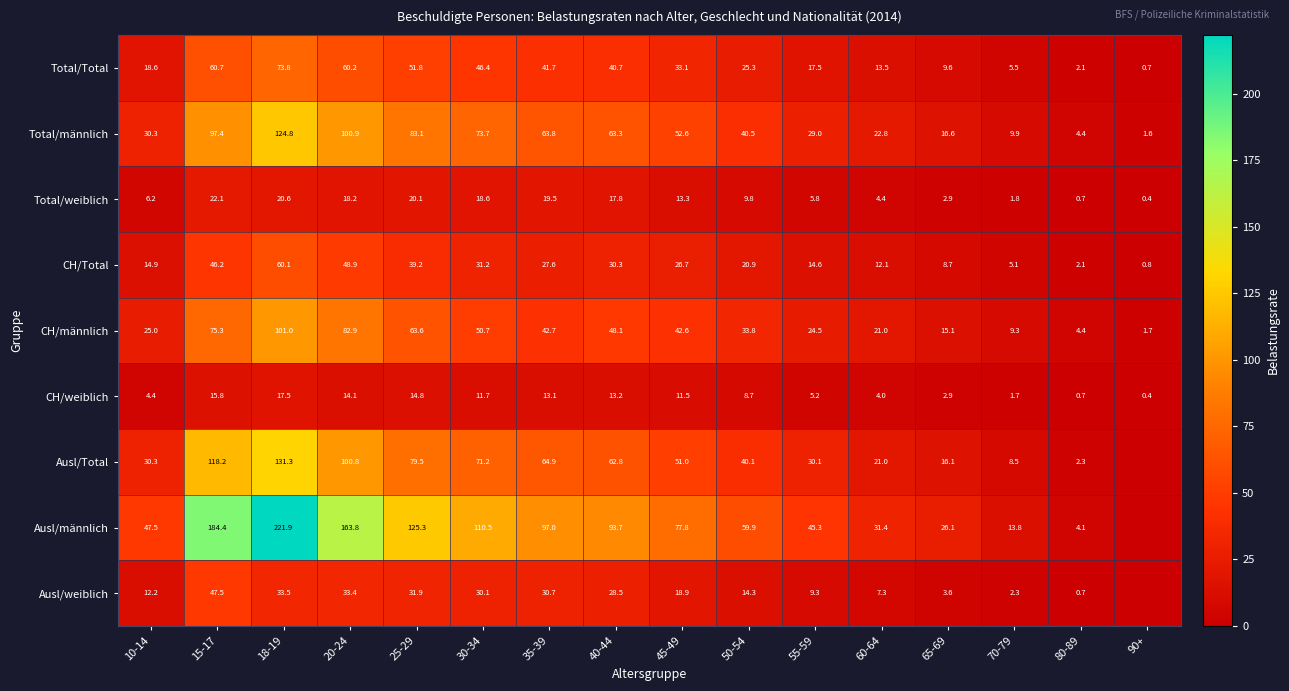

What is the highest value of the Total/weiblich series?

22.1